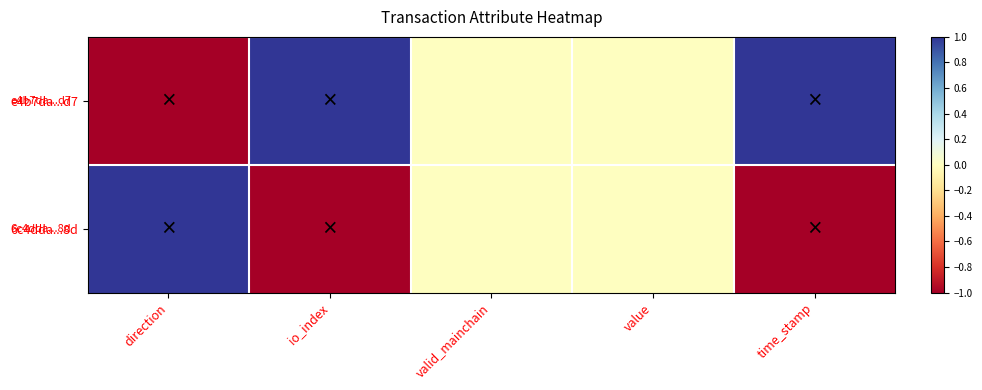

At how many categories does at least one series exceed 0?

3